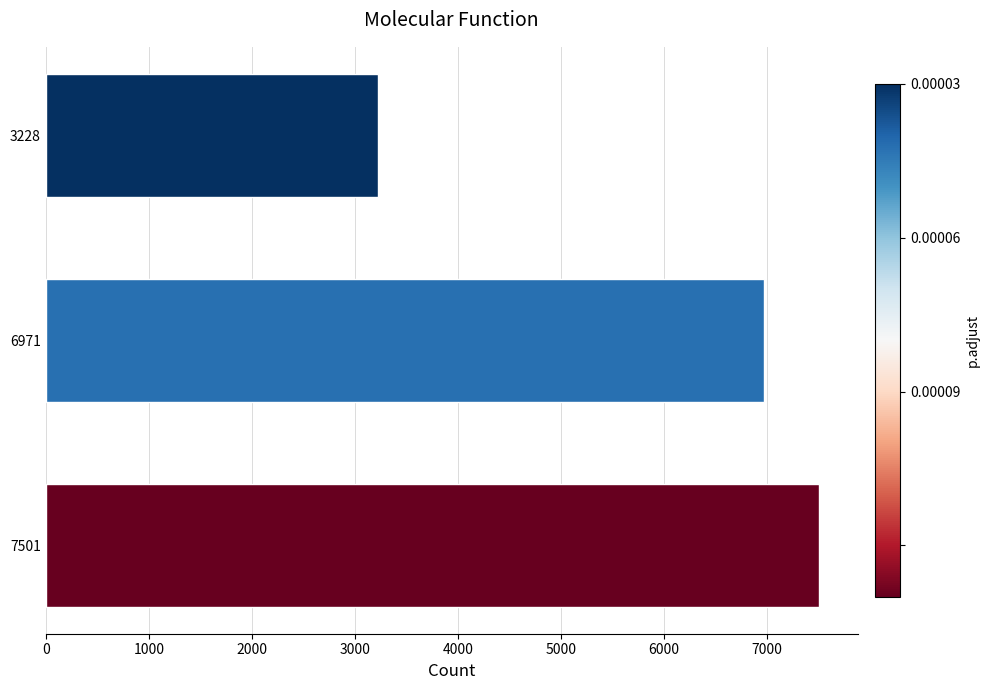

Count the values in the range 3228 to 7501.

3